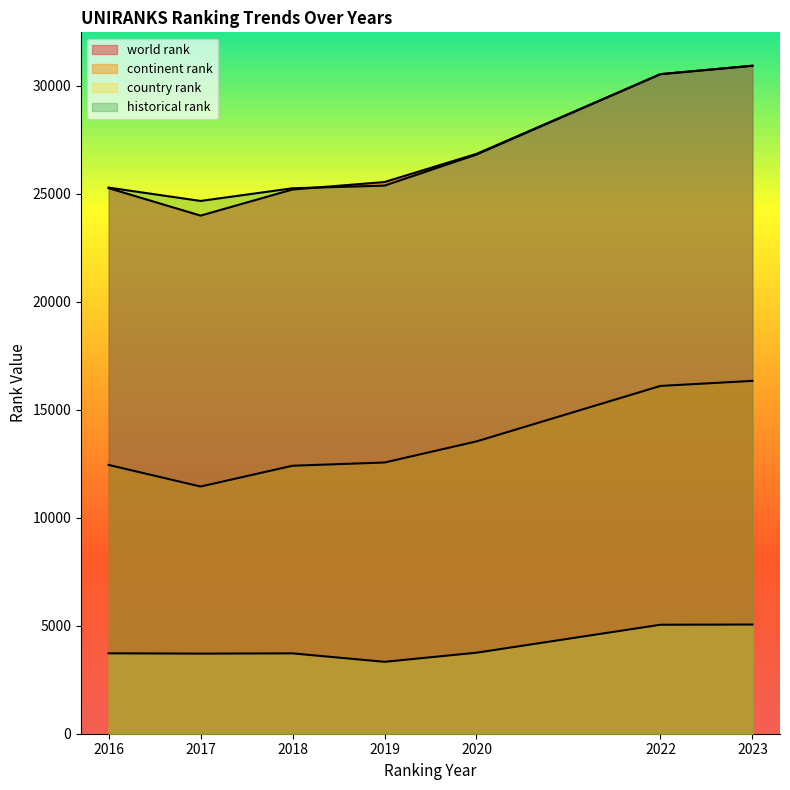

True or false: country rank and continent rank cross at least once.

False